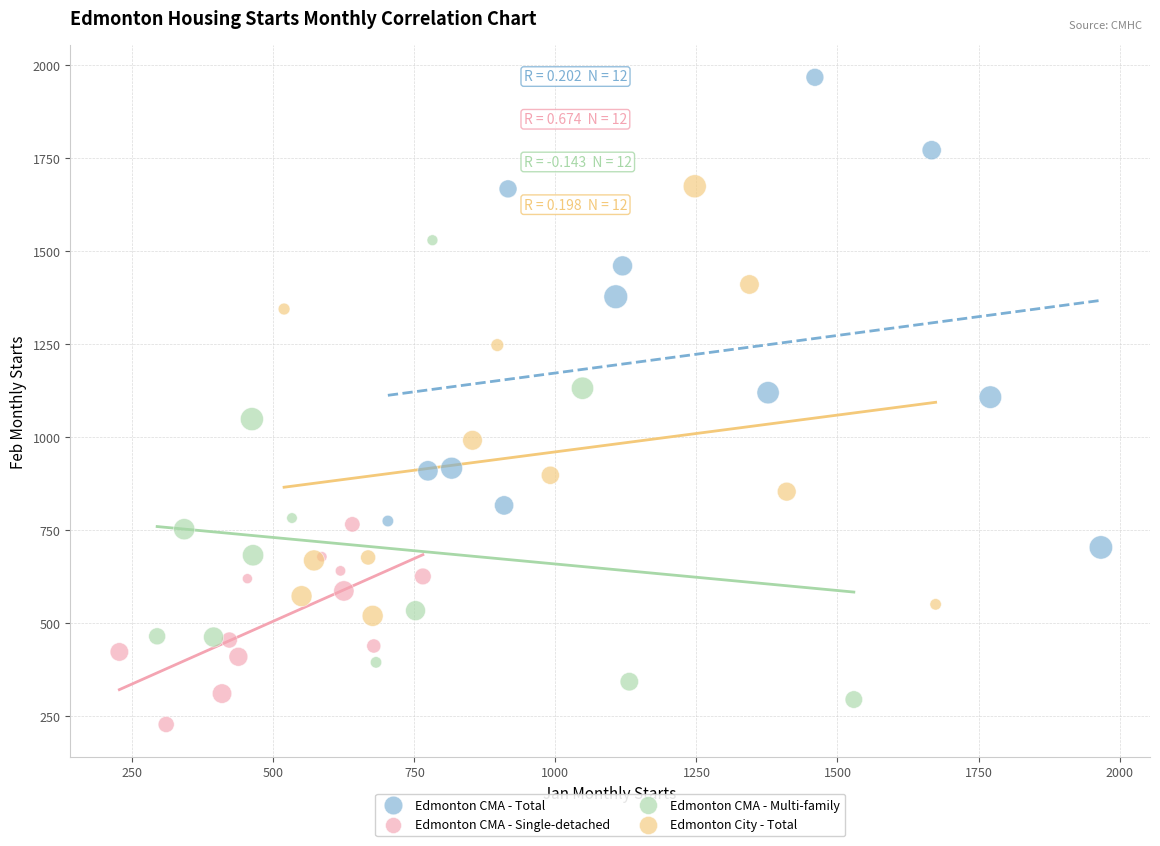

What are all the series names shown in the legend?

Edmonton CMA - Total, Edmonton CMA - Single-detached, Edmonton CMA - Multi-family, Edmonton City - Total